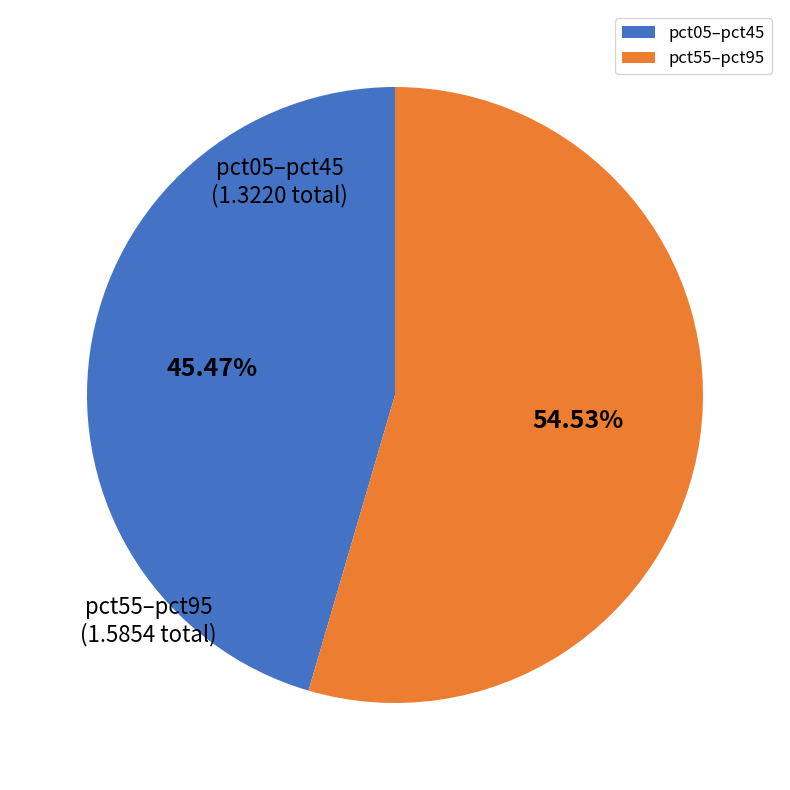

Rank the categories by value from highest to lowest.

pct55–pct95, pct05–pct45